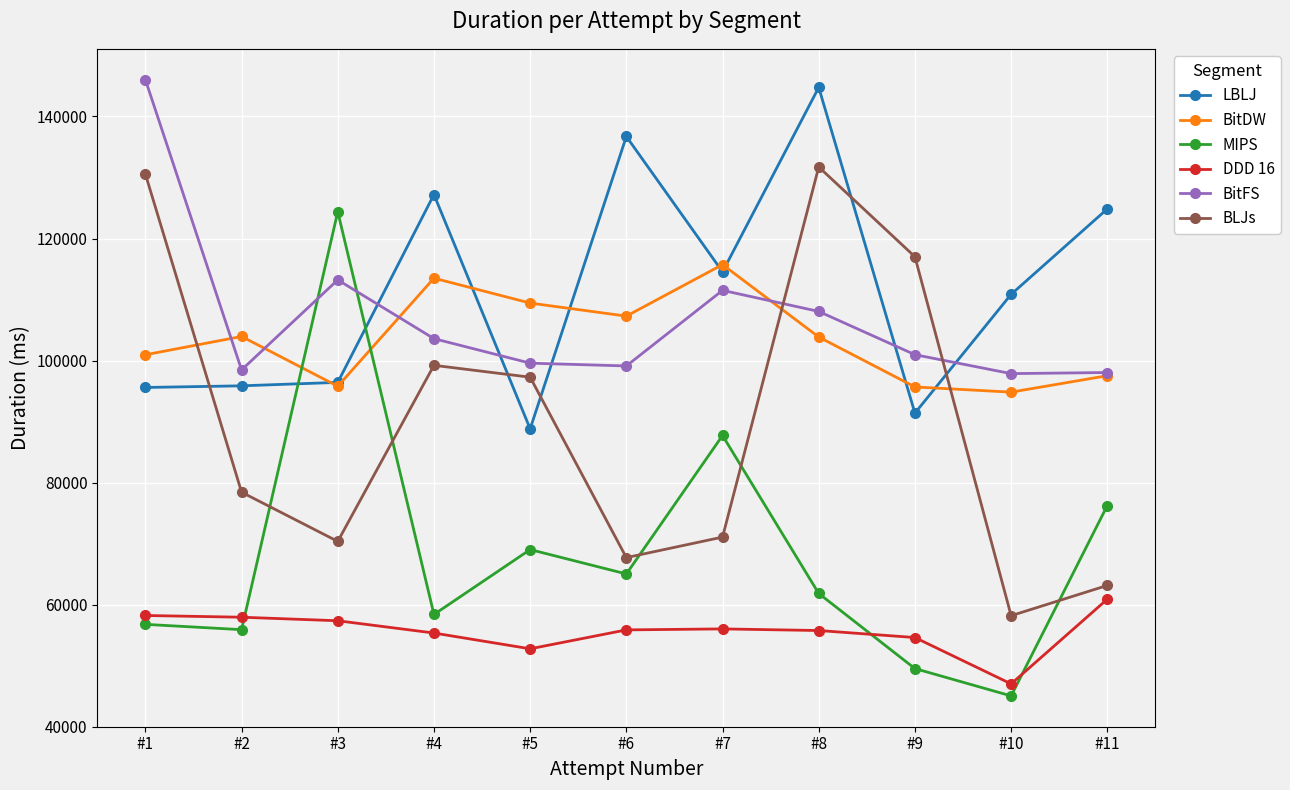

At how many categories does at least one series exceed 75299?

11